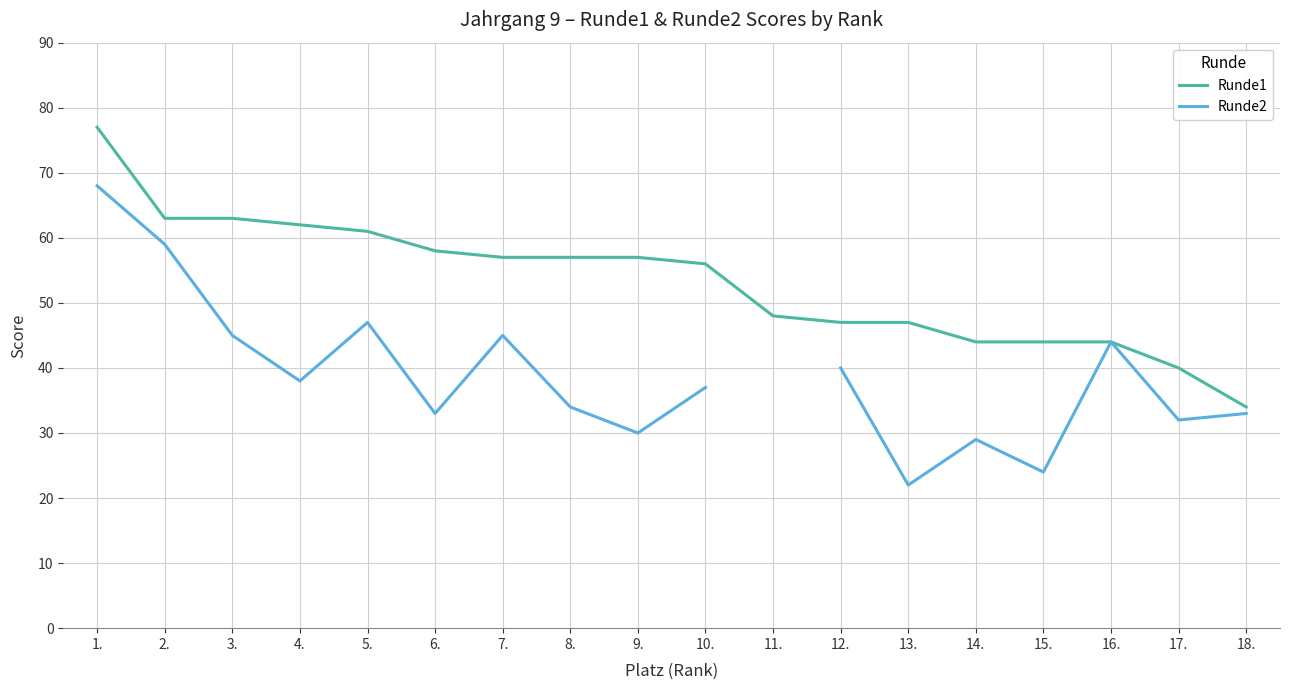

What position from the left is 1.?

1